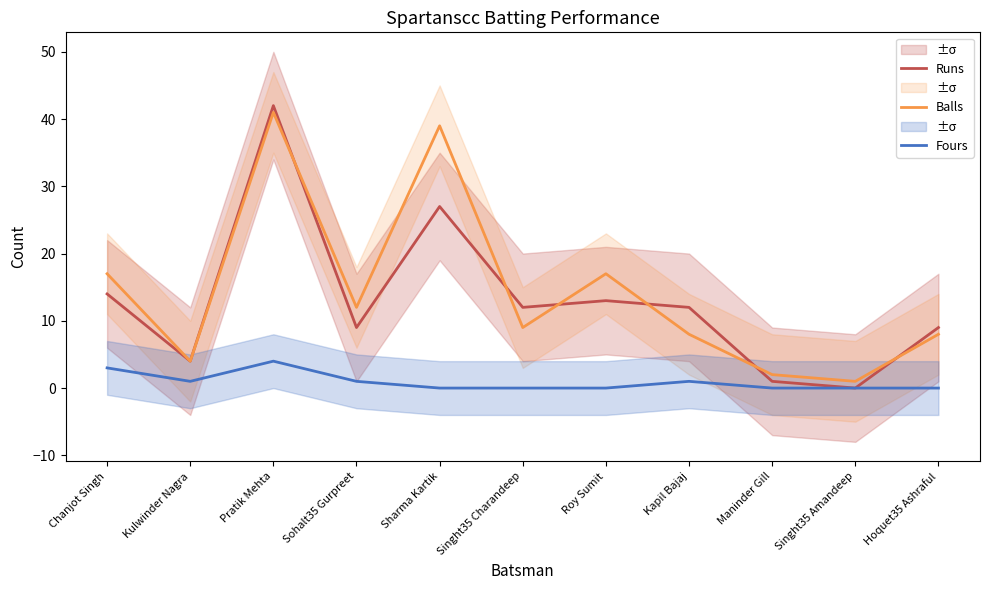

What is the difference between the second highest and minimum values in the Fours series?

3